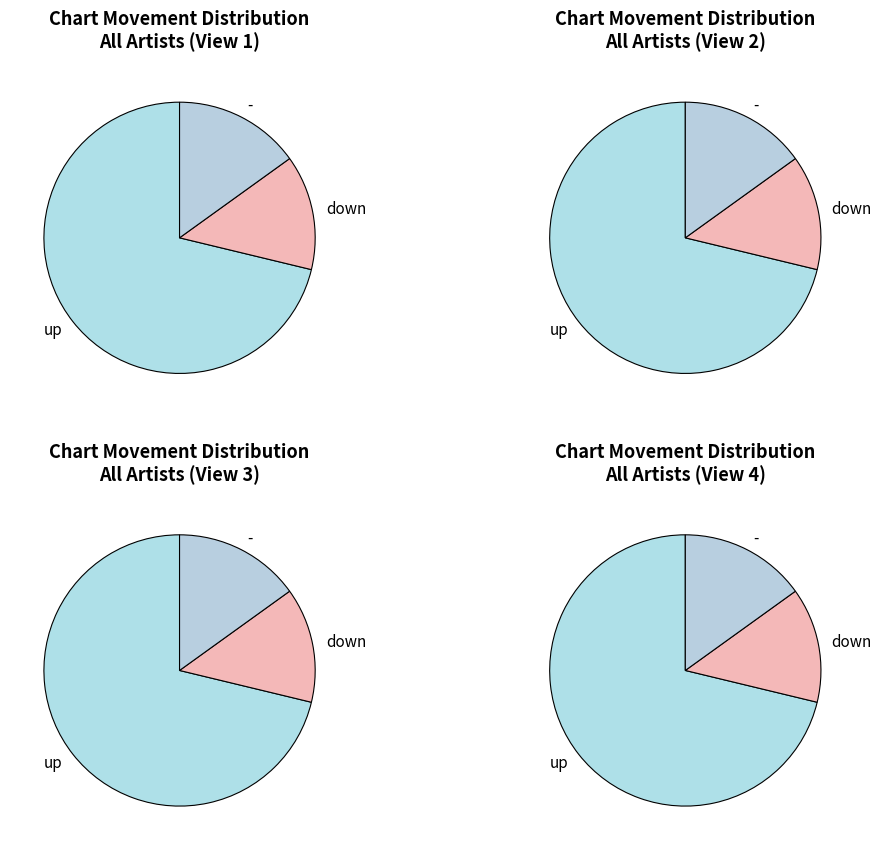

What is the change in value from up to down?

-42